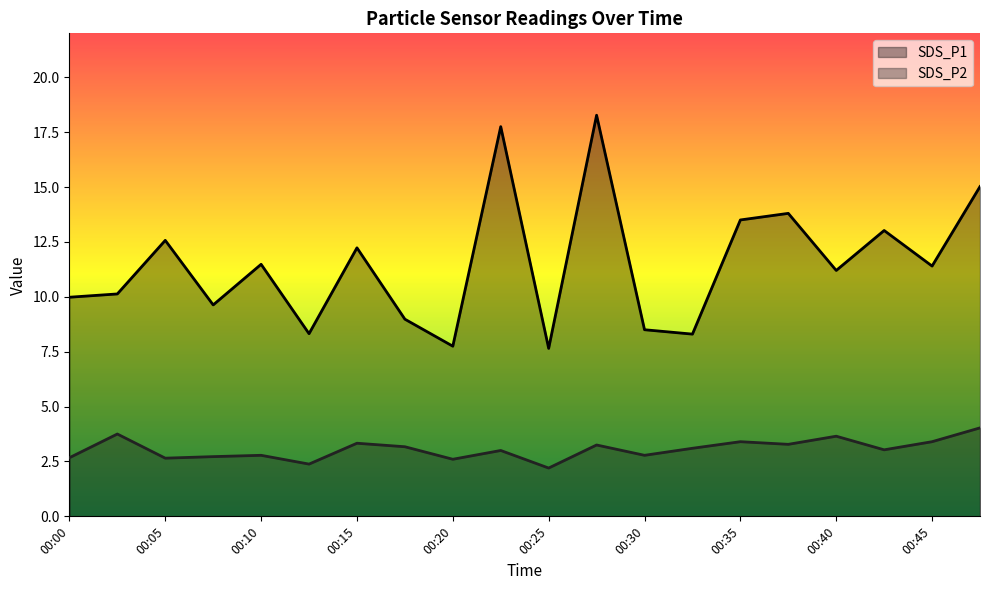

Is it true that SDS_P2 equals 3.2 at 00:18?

True